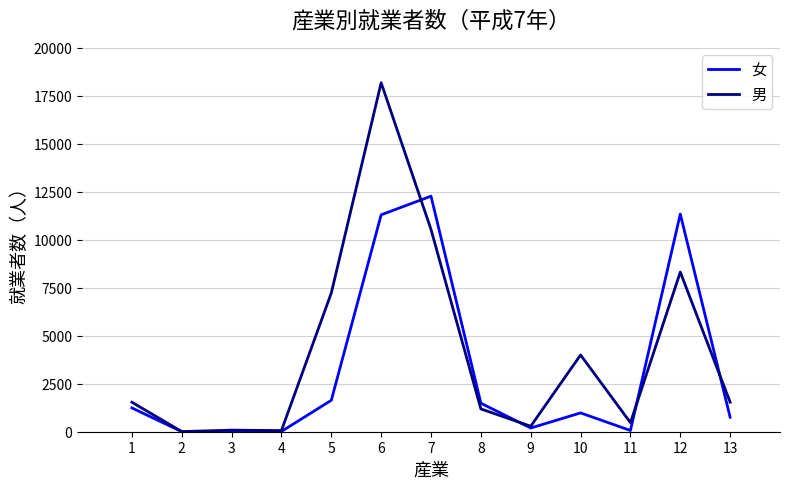

What is the difference between the second highest and minimum values in the 男 series?

10528